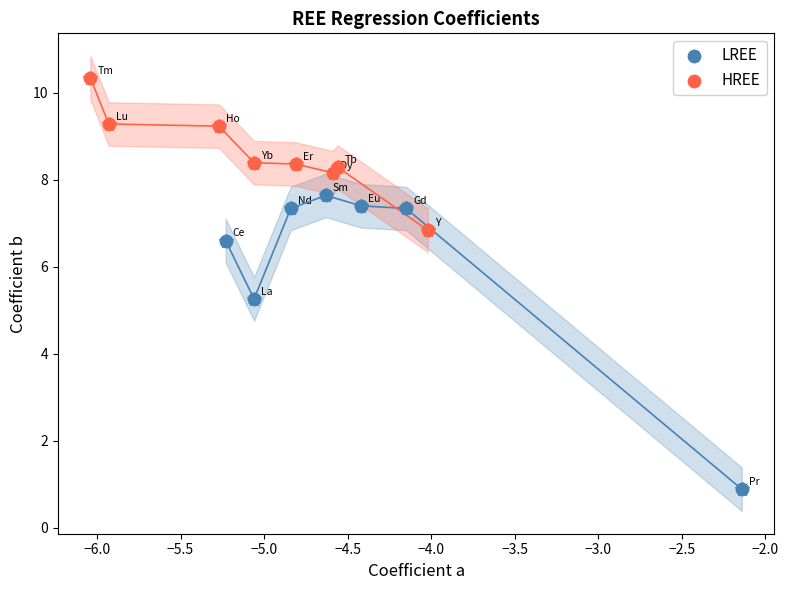

Which series has the largest Y range (max minus min)?

LREE